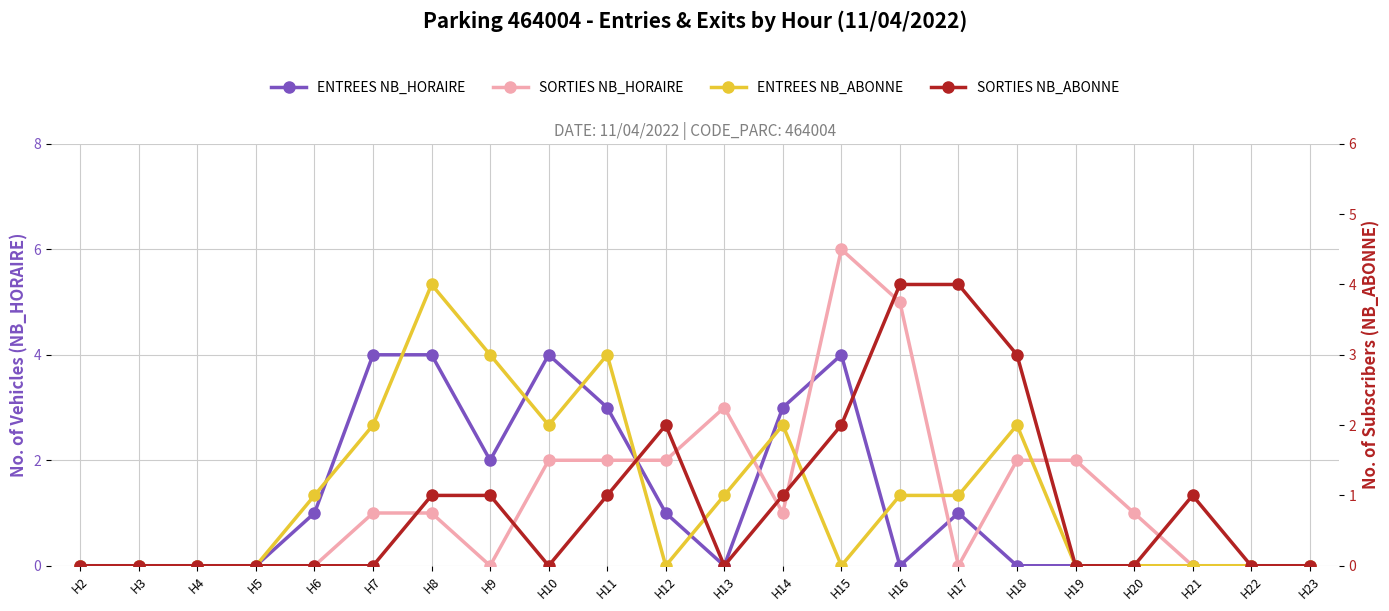

At which category does SORTIES NB_HORAIRE reach its first local peak?

H13